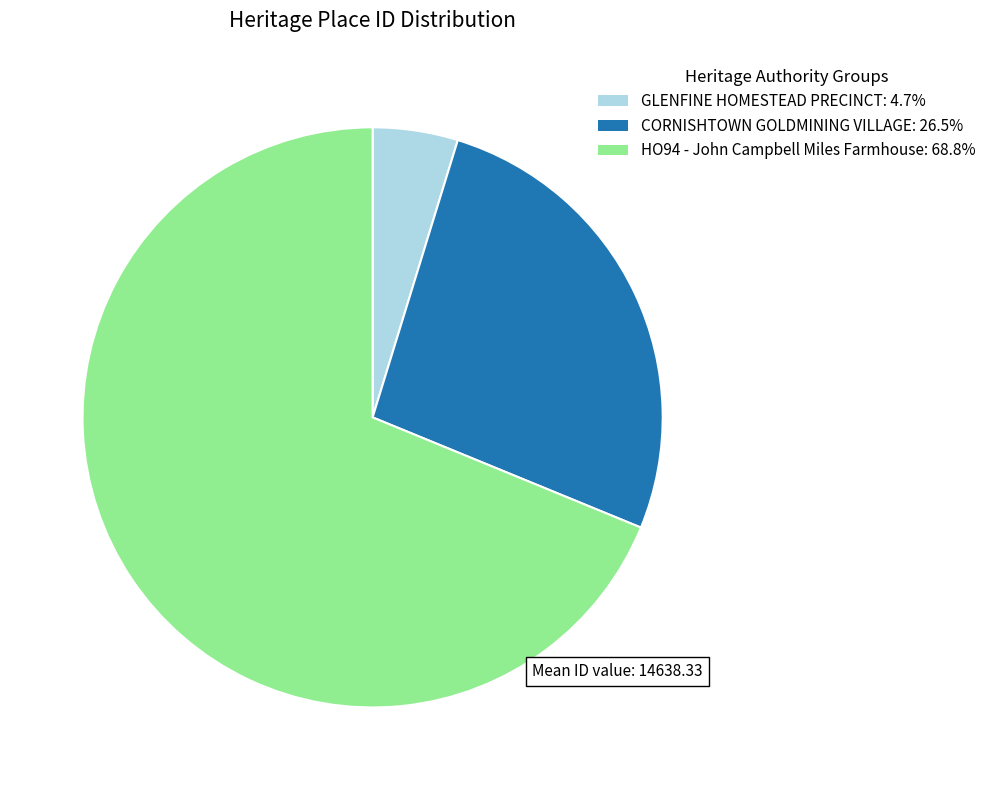

Which has a higher value, GLENFINE HOMESTEAD PRECINCT or HO94 - John Campbell Miles Farmhouse?

HO94 - John Campbell Miles Farmhouse